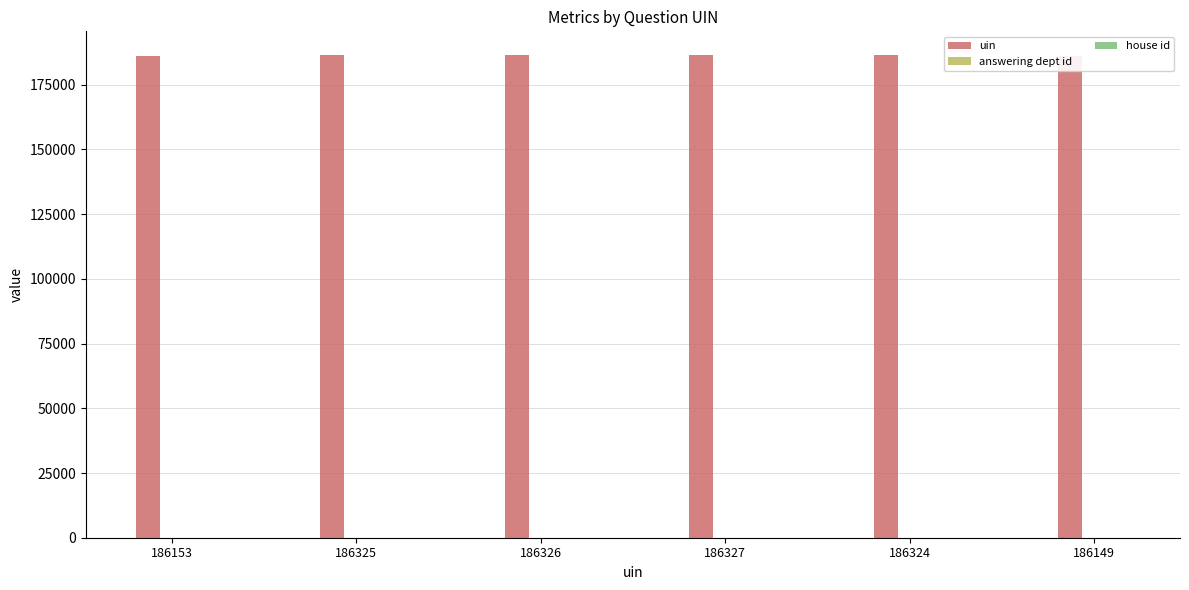

What is the total value across all series at 186153?

186181